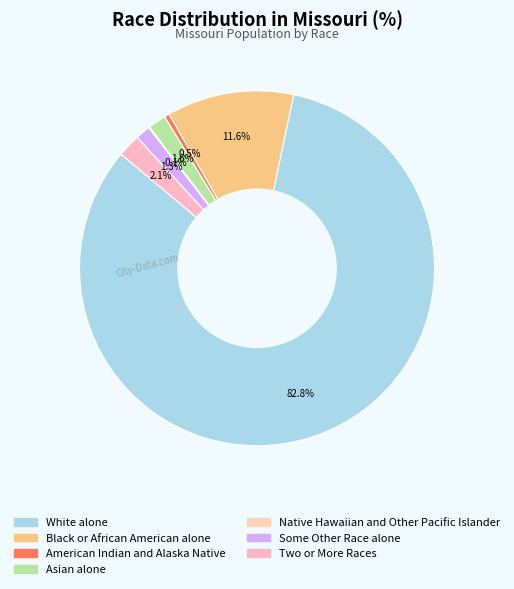

Is it true that Some Other Race alone is 1% of the pie?

True